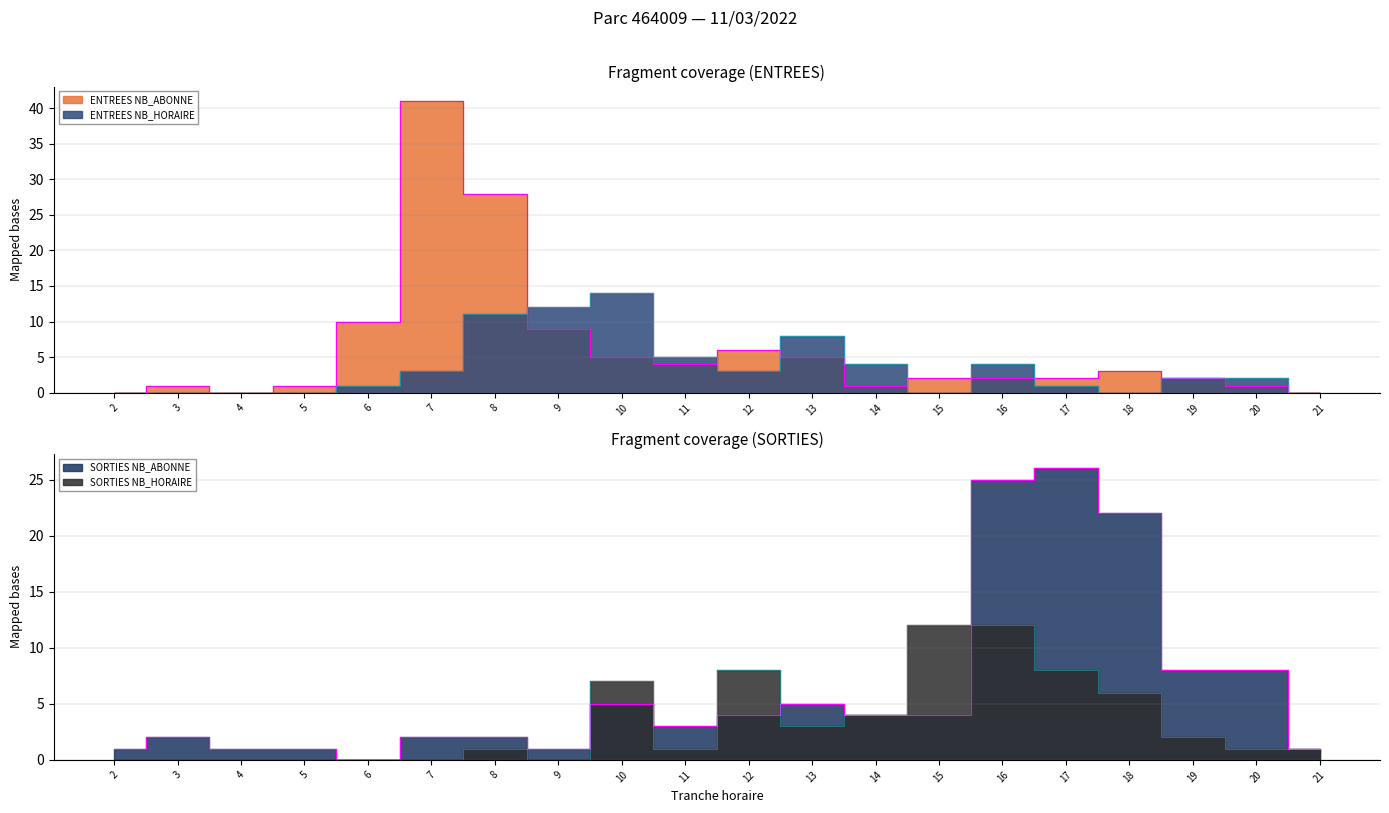

What is the value of the ENTREES NB_ABONNE point at the 2nd from the left?

1